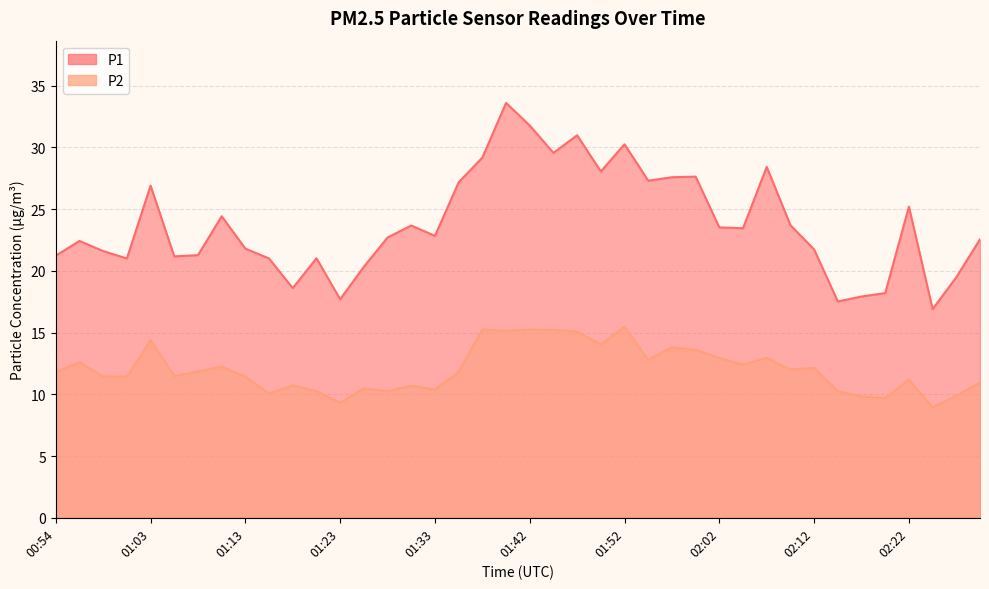

At which category does P1 reach its first local valley?

01:01